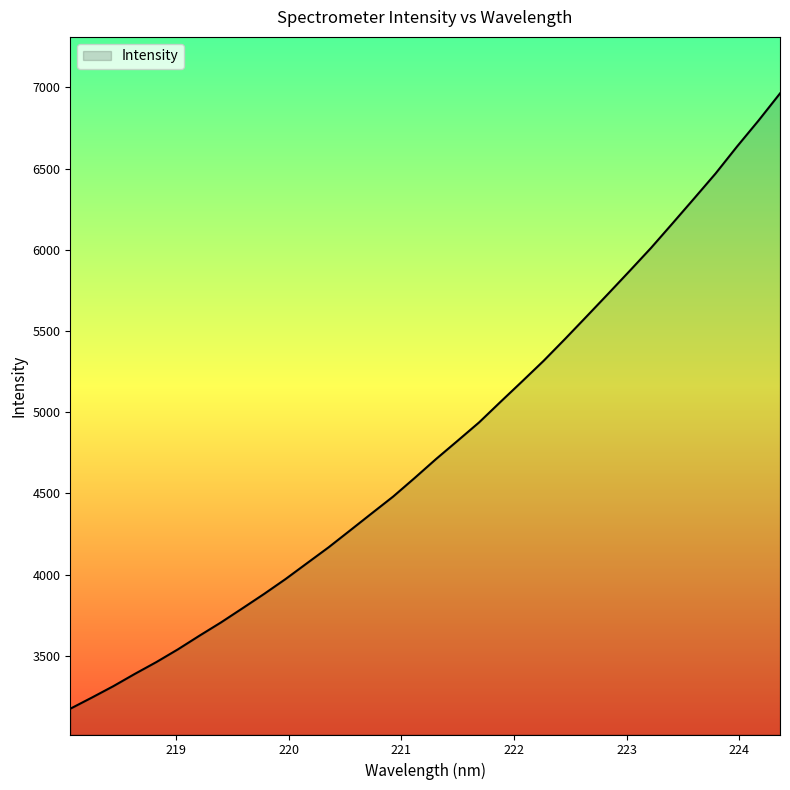

What is the smallest value displayed?

3174.4